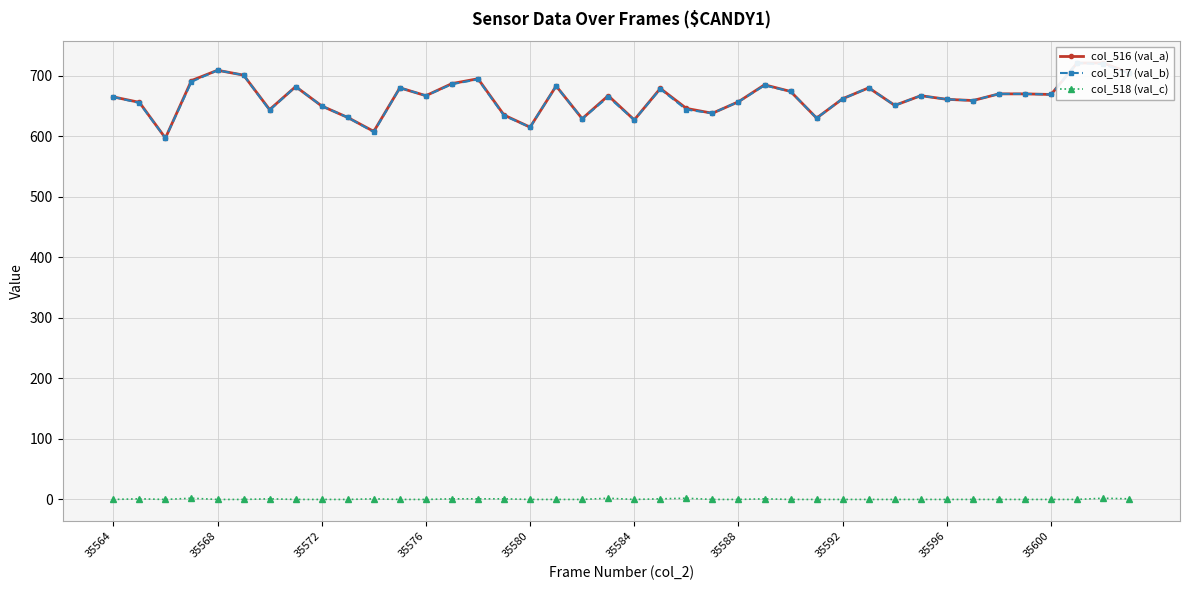

How many interior local peaks does the col_516 (val_a) series have?

10